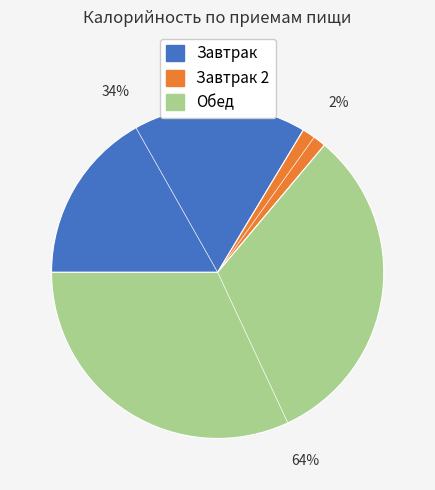

To the nearest percent, what is the combined percentage of Обед and Завтрак 2?

66%